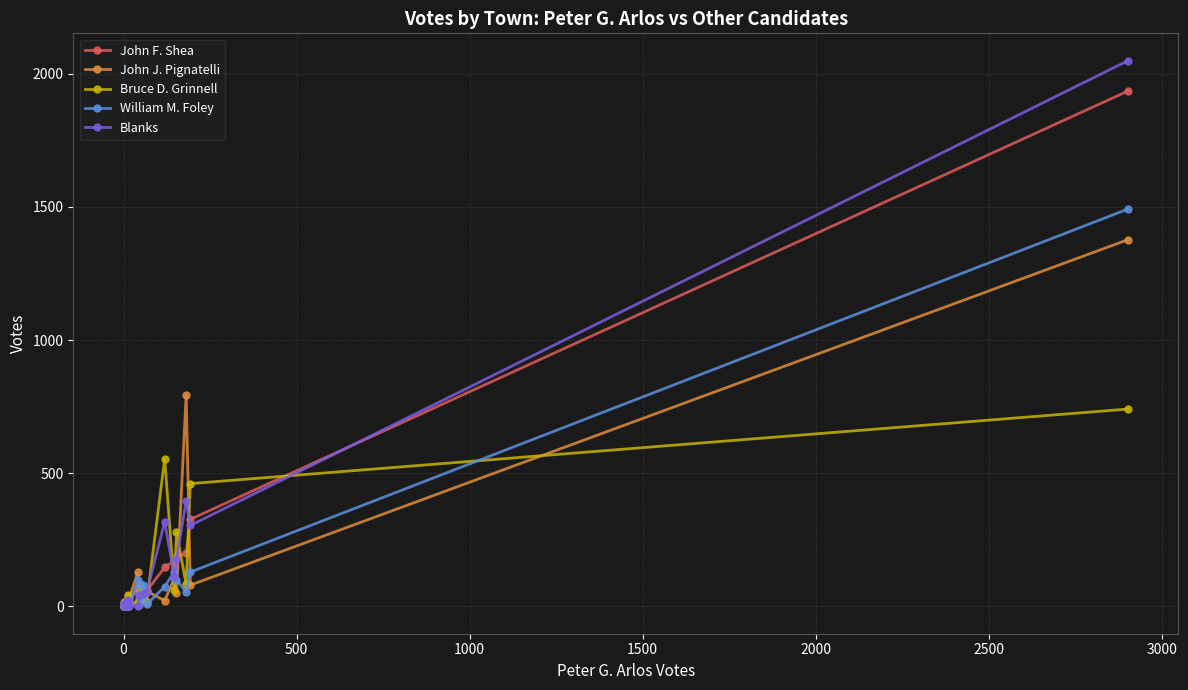

True or false: Bruce D. Grinnell and Blanks cross at least once.

True